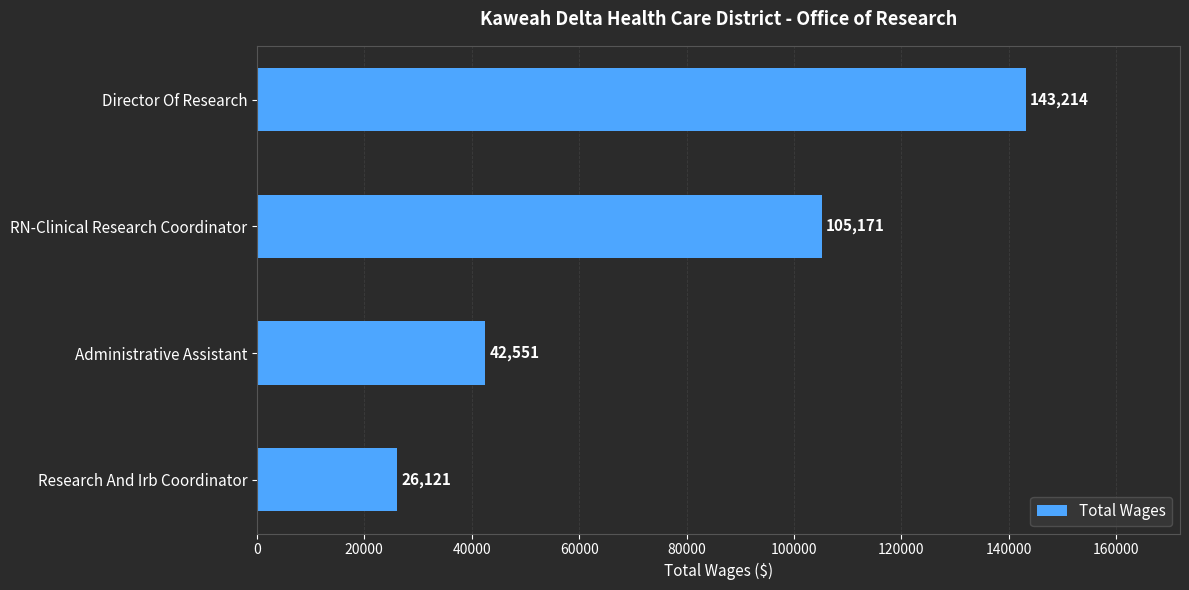

At which label is the value closest to 84667?

RN-Clinical Research Coordinator